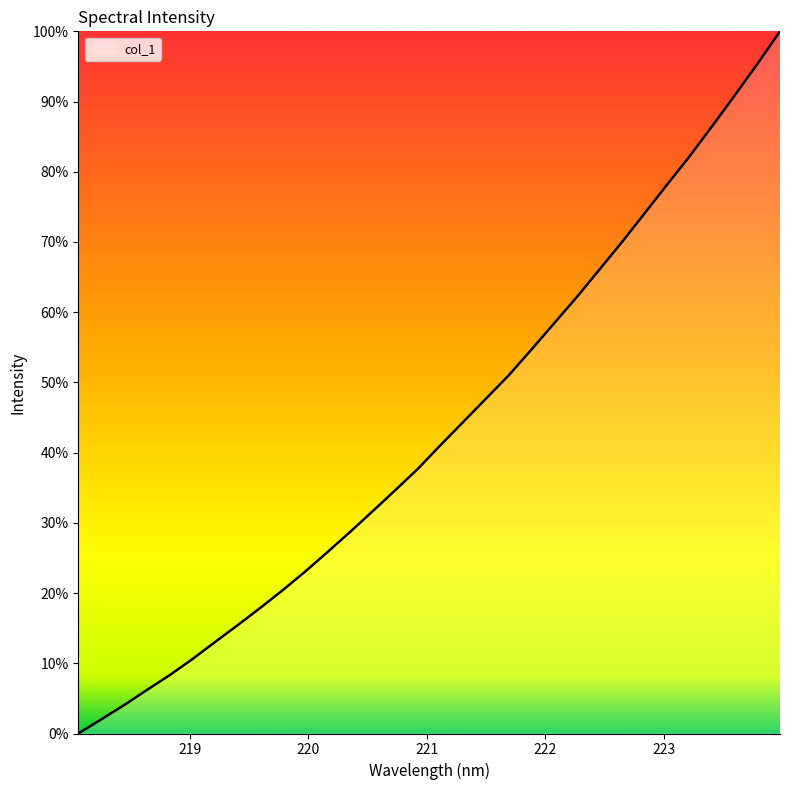

What is the greatest value displayed?

100.0